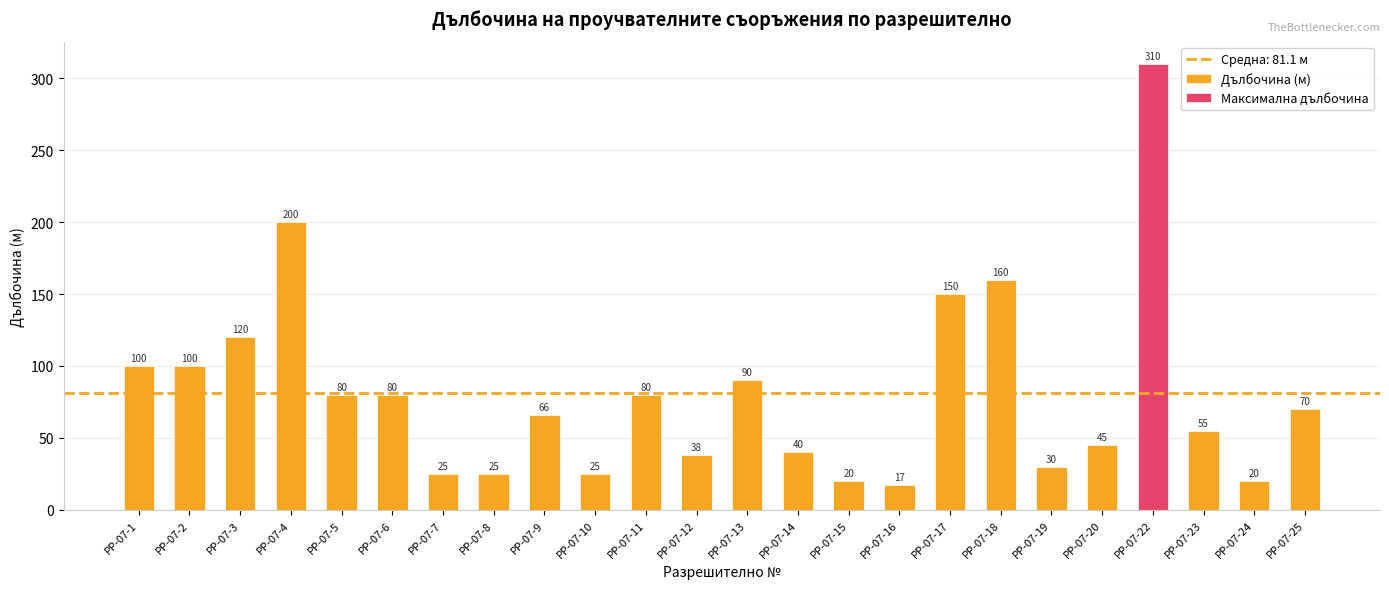

Rank the categories by value from lowest to highest.

РР-07-16, РР-07-15, РР-07-24, РР-07-7, РР-07-8, РР-07-10, РР-07-19, РР-07-12, РР-07-14, РР-07-20, РР-07-23, РР-07-9, РР-07-25, РР-07-5, РР-07-6, РР-07-11, РР-07-13, РР-07-1, РР-07-2, РР-07-3, РР-07-17, РР-07-18, РР-07-4, РР-07-22